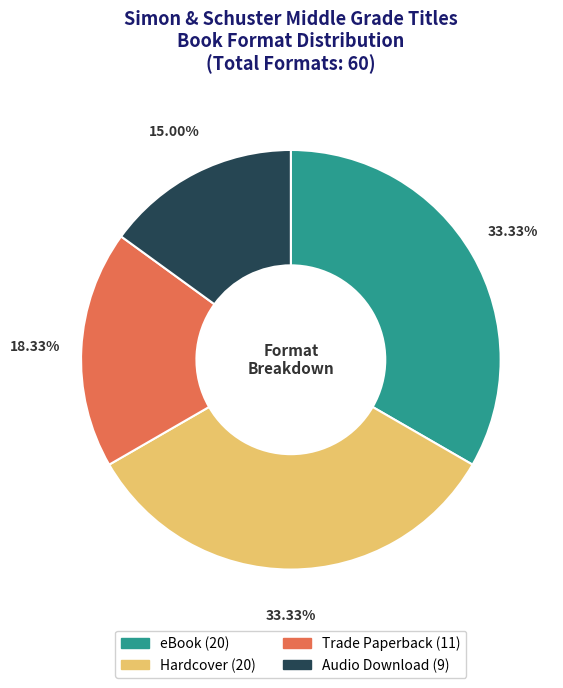

Is it true that Trade Paperback is 18% of the pie?

True